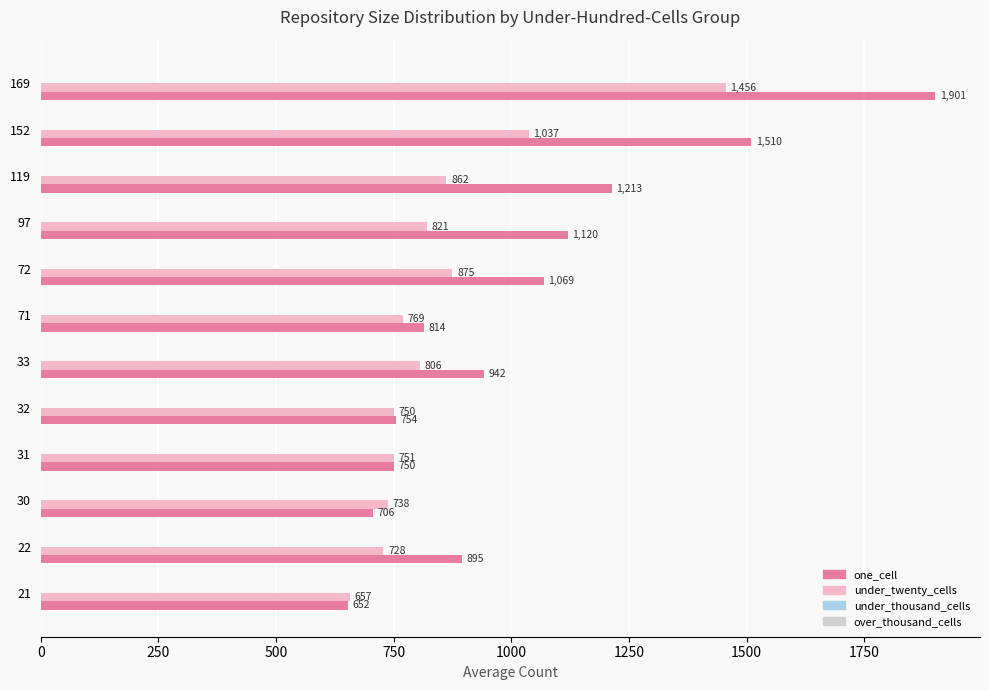

The value of one_cell at 152 is 1510. True or false?

True